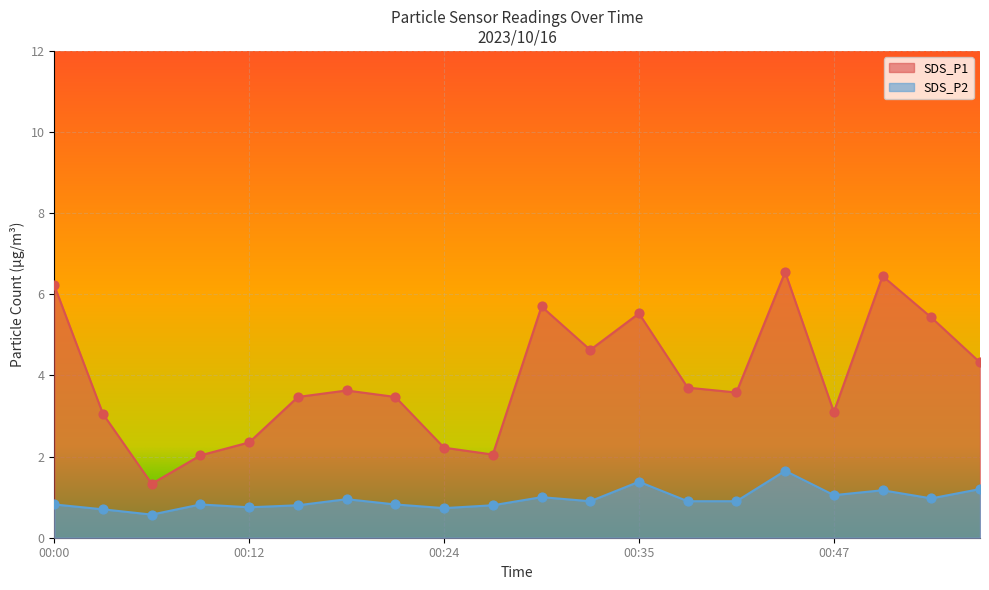

At which category is the sum across all series the highest?

00:44